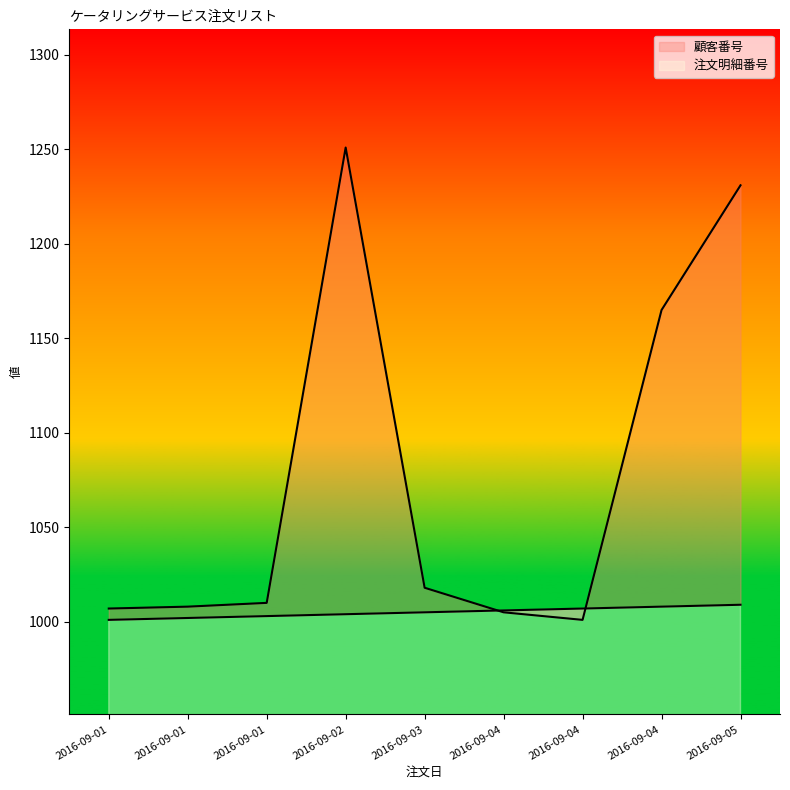

Does the chart display data point markers on the line(s)?

No